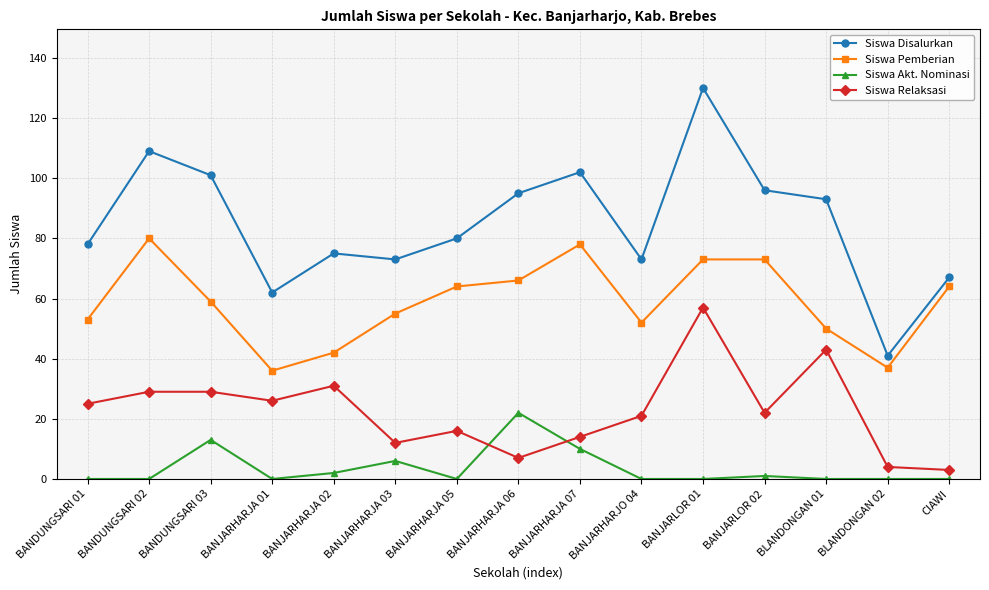

How many lines are shown in the chart?

4